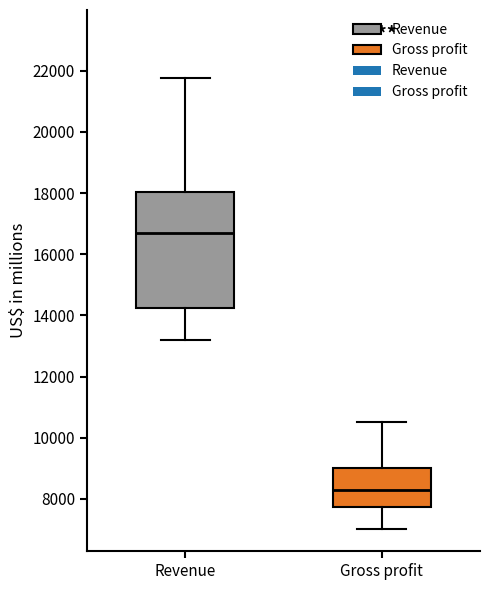

Reading left to right, transcribe this box plot: for each box, give where its median line is, the range the box spans, and where its two whiskers end, as read against the y-axis. The values are not printed on the chart, so give them approximately, as read against the axis.

Revenue: median 16600, box 14200 to 18000, whiskers 13200 to 21800
Gross profit: median 8200, box 7800 to 9000, whiskers 7000 to 10600